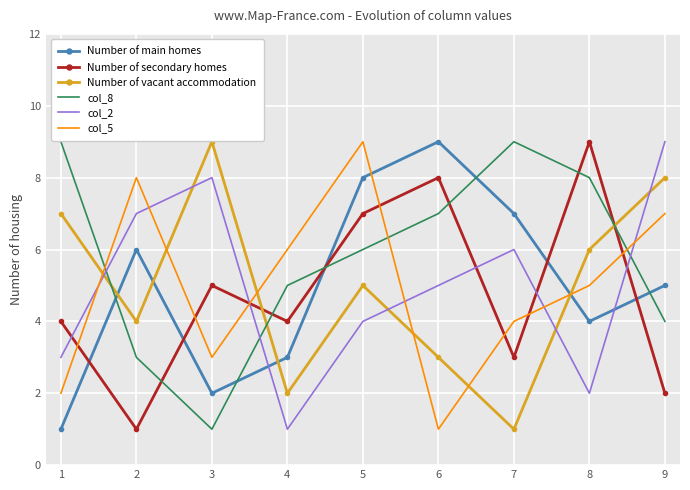

What is the average value of the col_2 series?

5